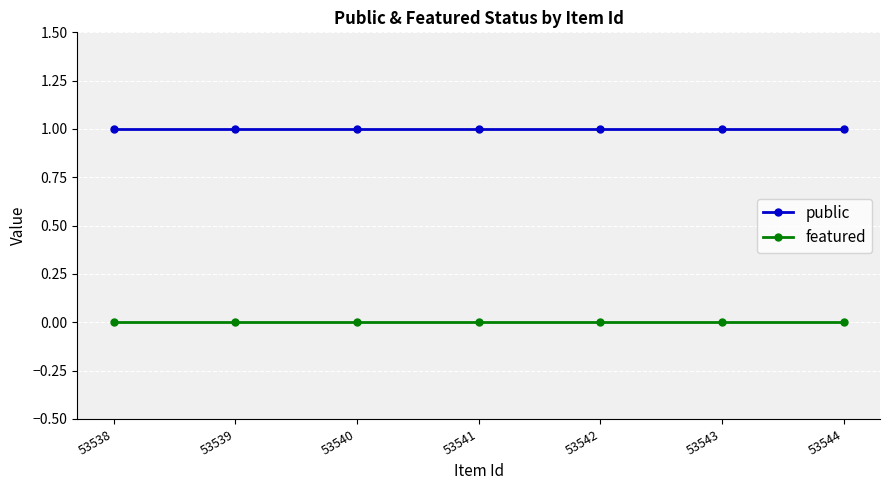

True or false: featured and public intersect in this chart.

False